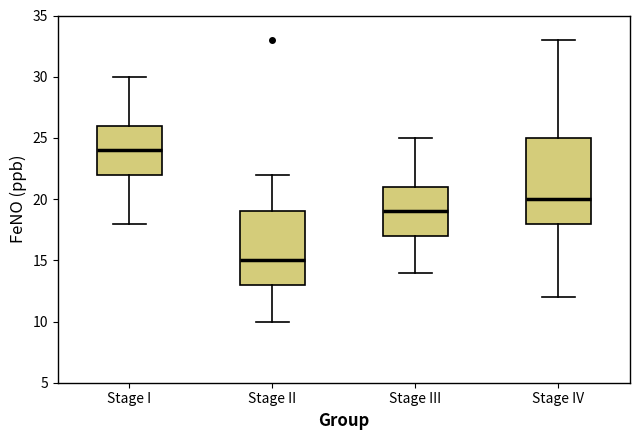

Which box's median line is the lowest?

Stage II